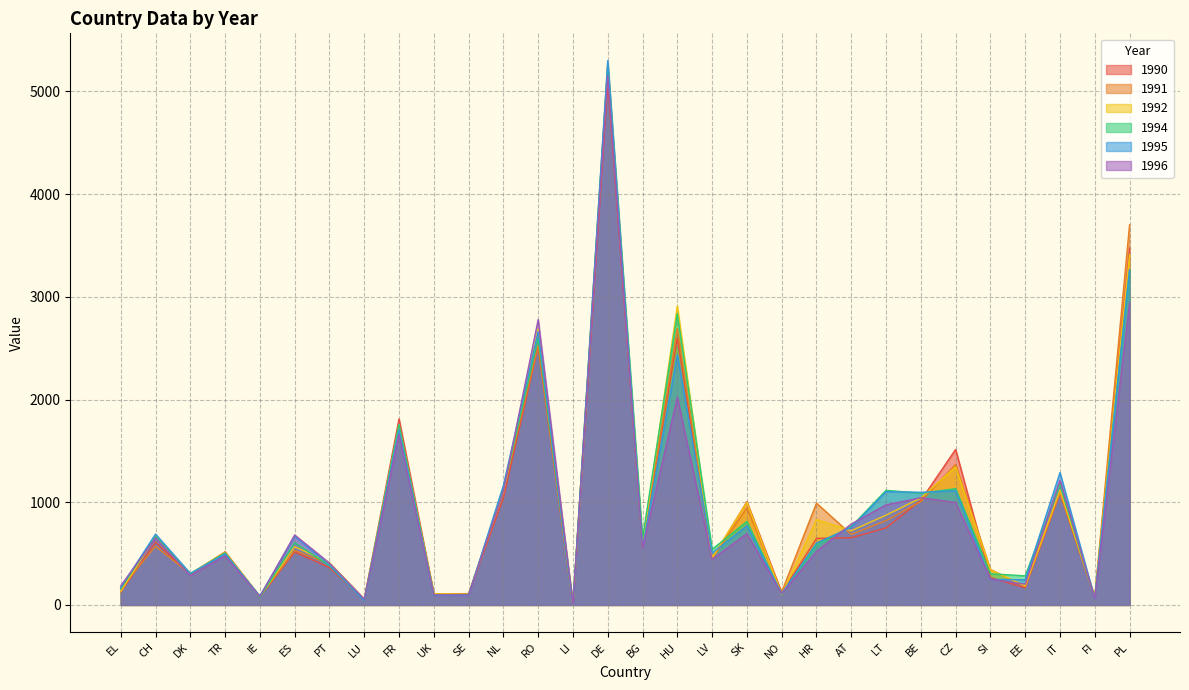

Reading left to right, extract all data points from this chart.

1990: EL=126	CH=611	DK=295	TR=517	IE=78	ES=515	PT=364	LU=54	FR=1811	UK=109	SE=110	NL=1042	RO=2515	LI=1	DE=5085	BG=579	HU=2598	LV=451	SK=1005	NO=118	HR=648	AT=654	LT=750	BE=1018	CZ=1514	SI=267	EE=167	IT=1088	FI=70	PL=3474
1991: EL=159	CH=571	DK=302	TR=515	IE=82	ES=530	PT=399	LU=56	FR=1707	UK=110	SE=105	NL=1114	RO=2525	LI=1	DE=5262	BG=559	HU=2694	LV=451	SK=944	NO=126	HR=991	AT=686	LT=821	BE=1007	CZ=1369	SI=346	EE=178	IT=1093	FI=78	PL=3701
1992: EL=129	CH=669	DK=305	TR=512	IE=82	ES=567	PT=411	LU=57	FR=1753	UK=108	SE=104	NL=1102	RO=2687	LI=1	DE=5226	BG=587	HU=2911	LV=459	SK=1000	NO=99	HR=832	AT=722	LT=874	BE=1041	CZ=1344	SI=341	EE=186	IT=1118	FI=73	PL=3412
1994: EL=160	CH=671	DK=302	TR=507	IE=74	ES=606	PT=382	LU=49	FR=1758	UK=98	SE=101	NL=1126	RO=2599	LI=2	DE=5262	BG=648	HU=2837	LV=541	SK=813	NO=102	HR=586	AT=763	LT=1116	BE=1088	CZ=1132	SI=304	EE=283	IT=1173	FI=67	PL=3255
1995: EL=168	CH=690	DK=307	TR=498	IE=87	ES=670	PT=388	LU=45	FR=1707	UK=95	SE=94	NL=1163	RO=2661	LI=2	DE=5300	BG=560	HU=2435	LV=505	SK=771	NO=112	HR=603	AT=755	LT=1103	BE=1097	CZ=1112	SI=248	EE=246	IT=1289	FI=59	PL=3266
1996: EL=186	CH=654	DK=287	TR=479	IE=81	ES=681	PT=408	LU=58	FR=1658	UK=98	SE=97	NL=1110	RO=2778	LI=5	DE=5151	BG=552	HU=2022	LV=445	SK=694	NO=109	HR=521	AT=788	LT=974	BE=1044	CZ=998	SI=252	EE=202	IT=1214	FI=61	PL=2938